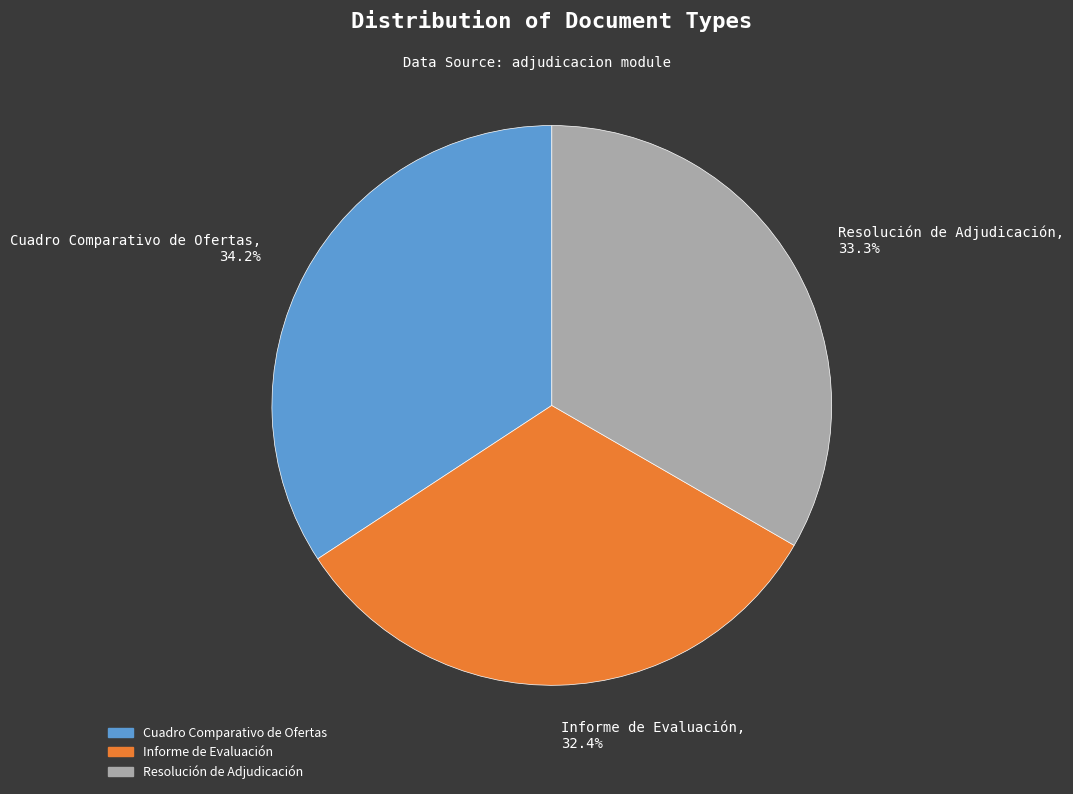

What is the largest slice in the pie chart?

Cuadro Comparativo de Ofertas